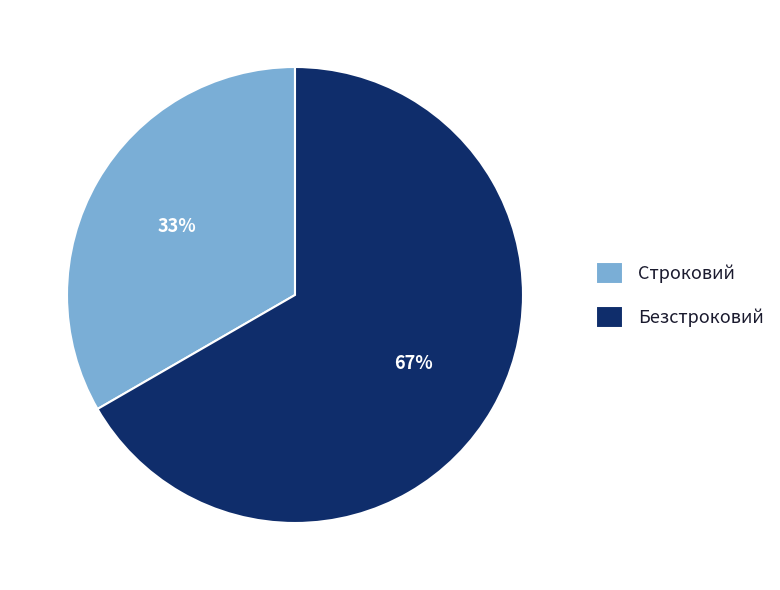

How many slices are in this pie chart?

2